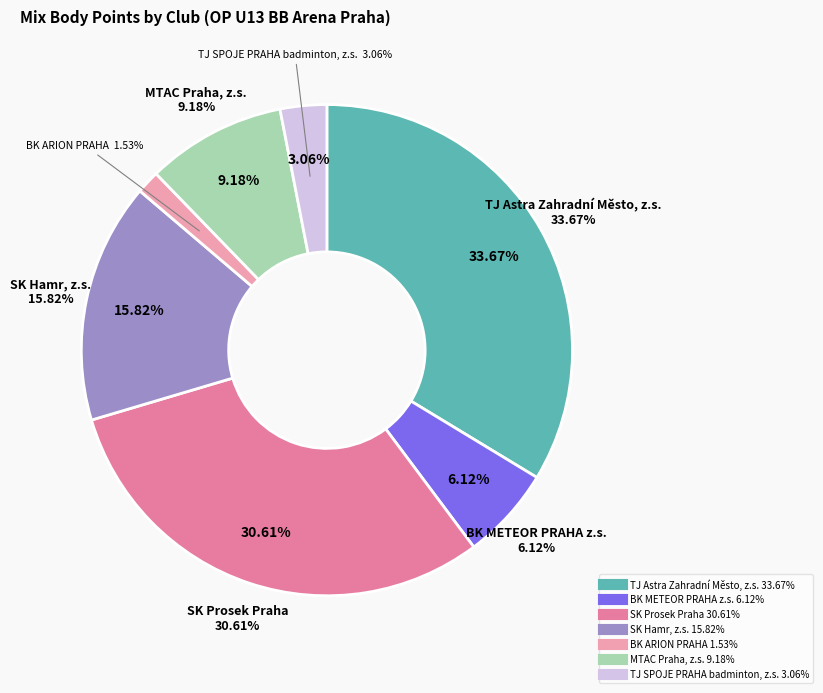

Is the sum of BK ARION PRAHA and BK METEOR PRAHA z.s. greater than half?

No